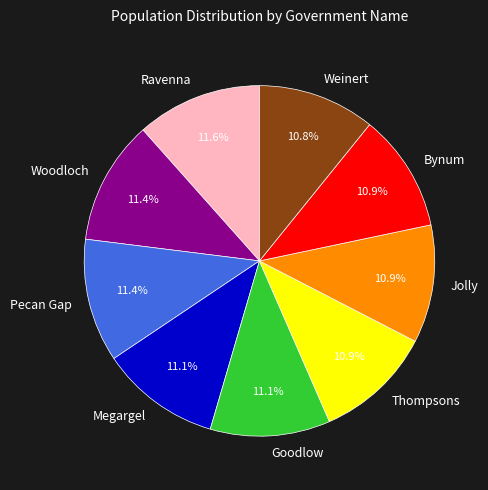

To the nearest percent, what is the average slice percentage?

11%